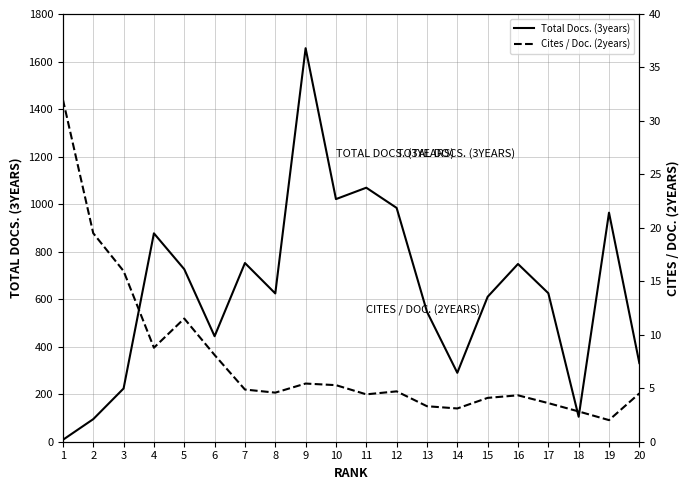

What is the approximate value of Total Docs. (3years) at 12?

984